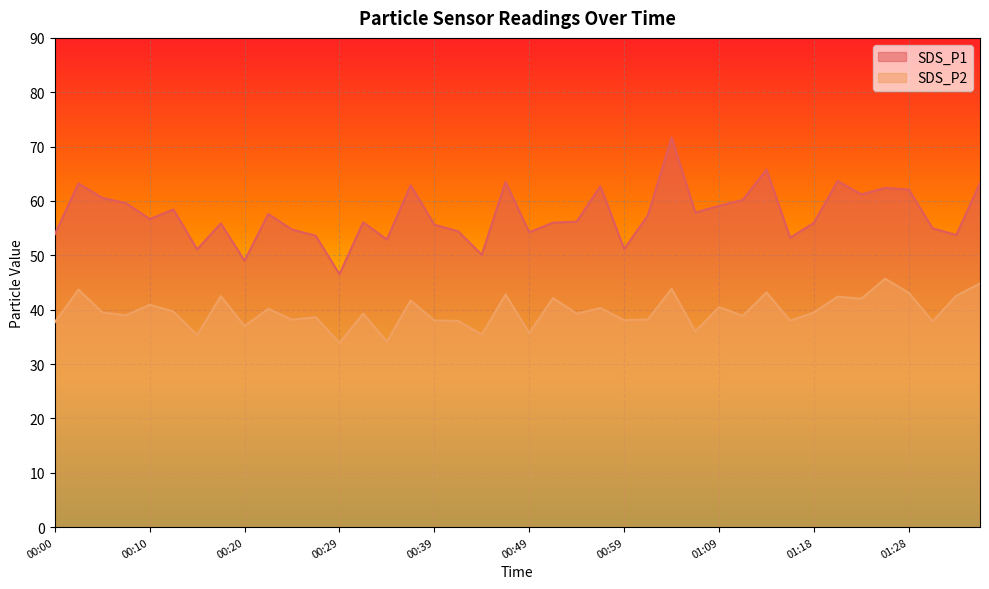

The value of SDS_P1 at 01:26 is 62.4. True or false?

True